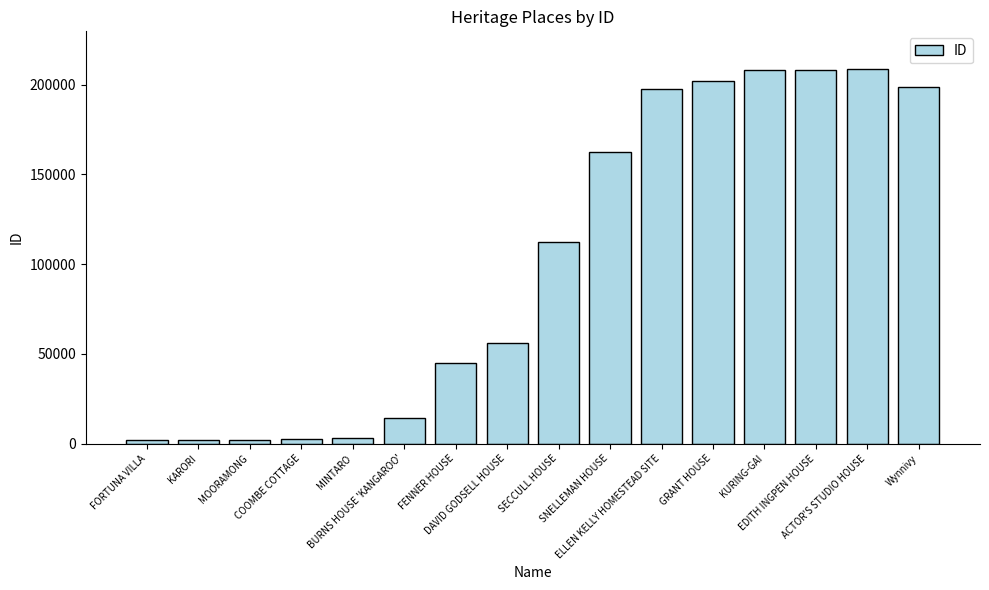

What position from the right is COOMBE COTTAGE?

13